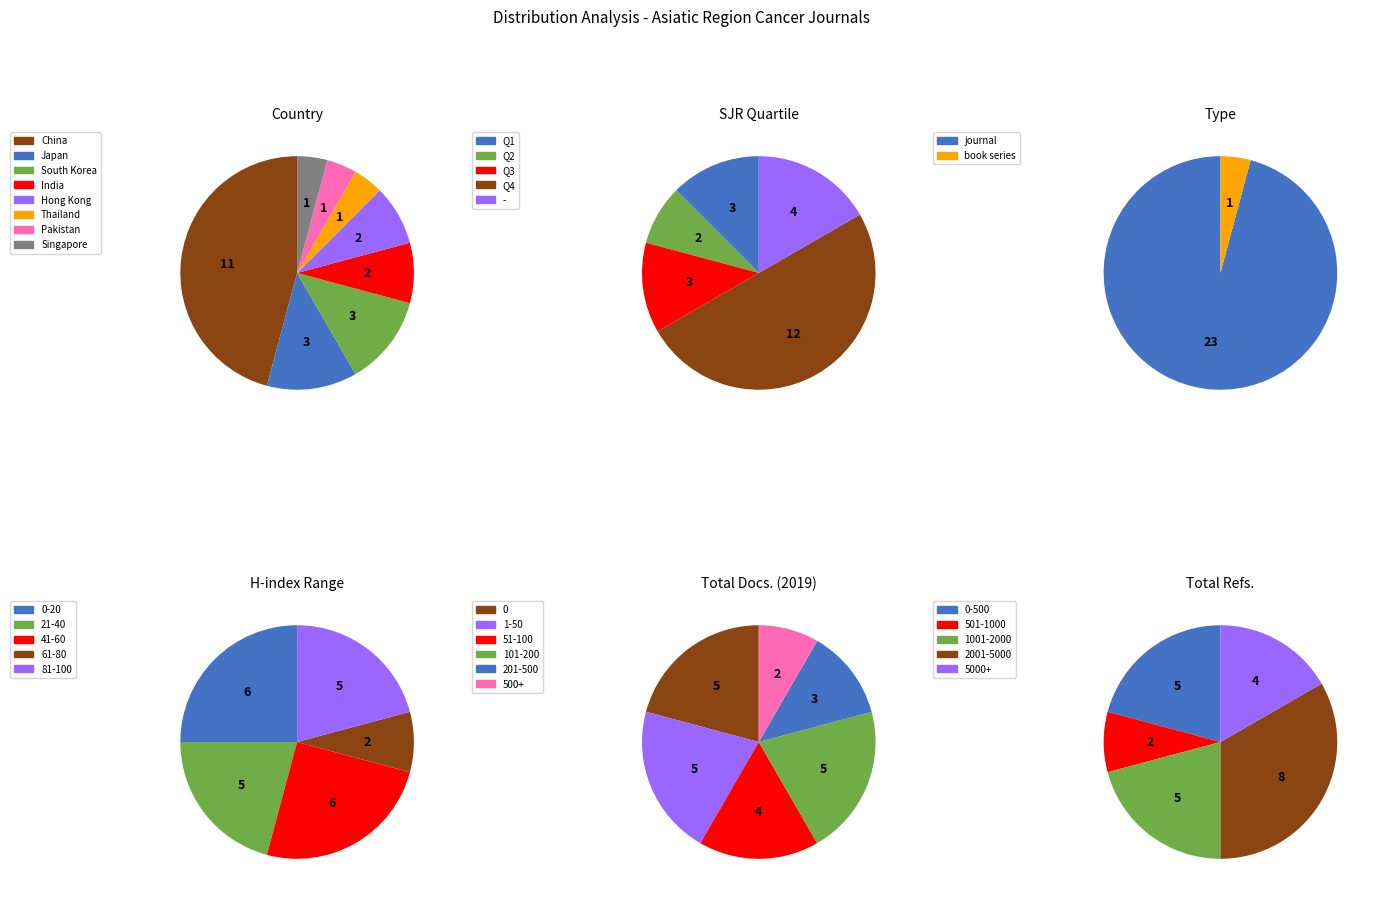

True or false: journal accounts for 96% of the total.

True